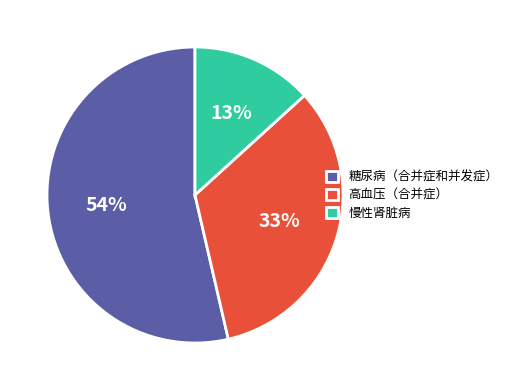

Is there a majority slice in this chart?

Yes